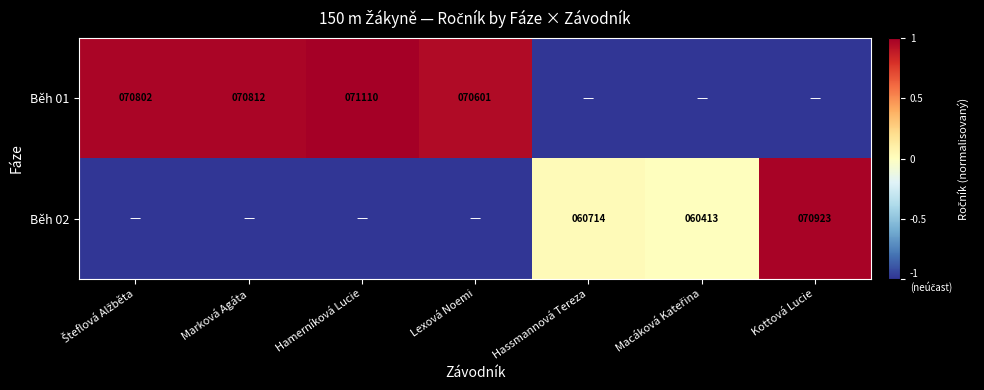

True or false: Běh 01 has a value of 70812 at Marková Agáta.

True